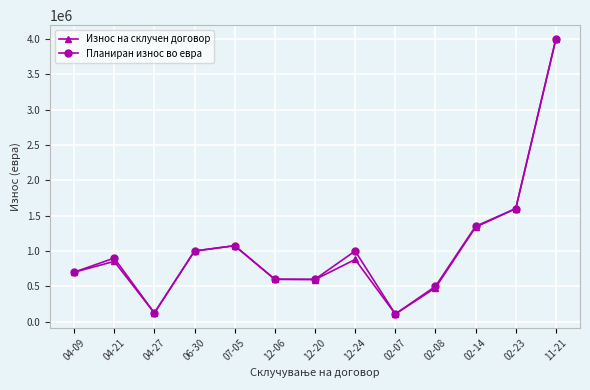

At which category does Планиран износ во евра reach its first local peak?

04-21